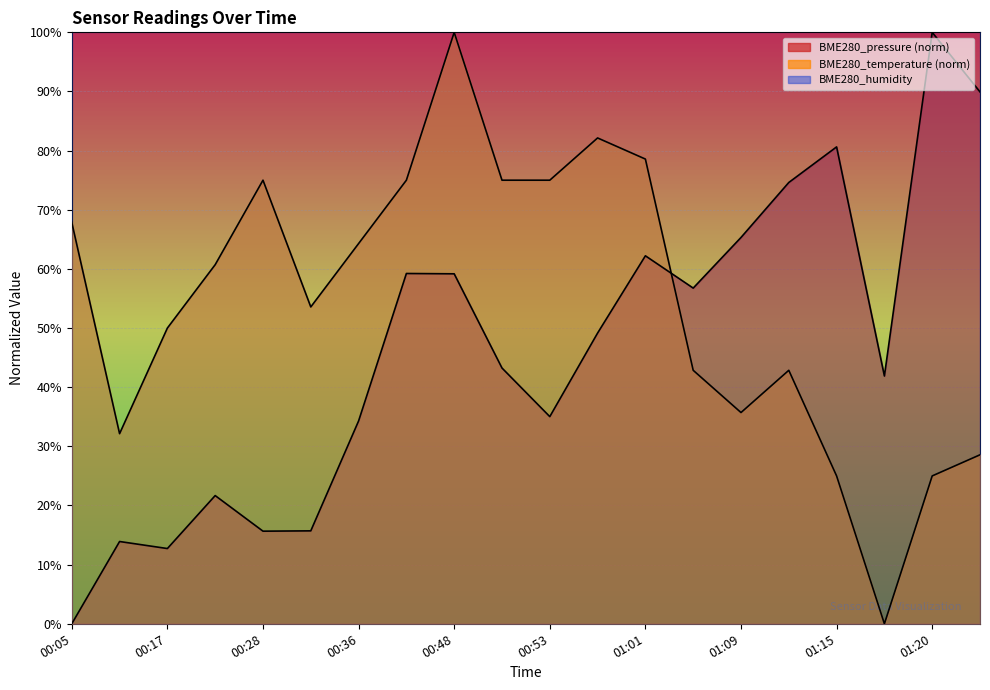

At which label is BME280_pressure closest to 50?

00:55